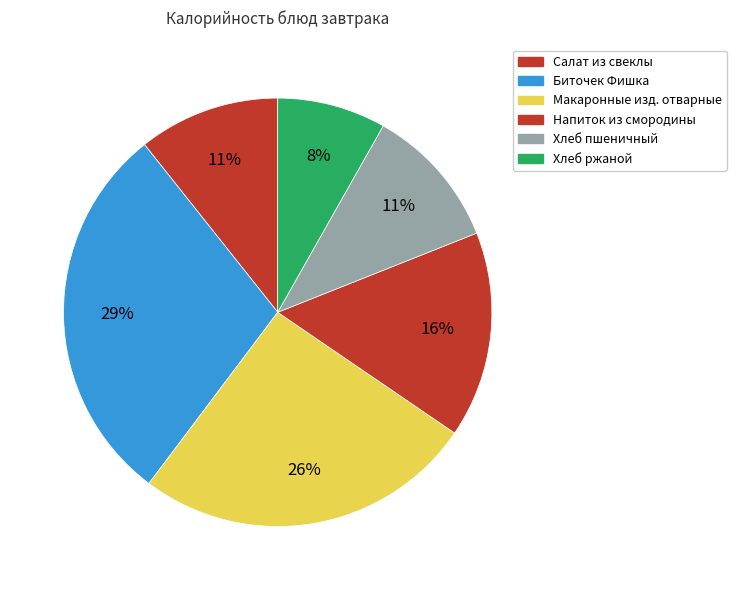

Rank the categories by value from lowest to highest.

Хлеб ржаной, Салат из свеклы, Хлеб пшеничный, Напиток из смородины, Макаронные изд. отварные, Биточек Фишка